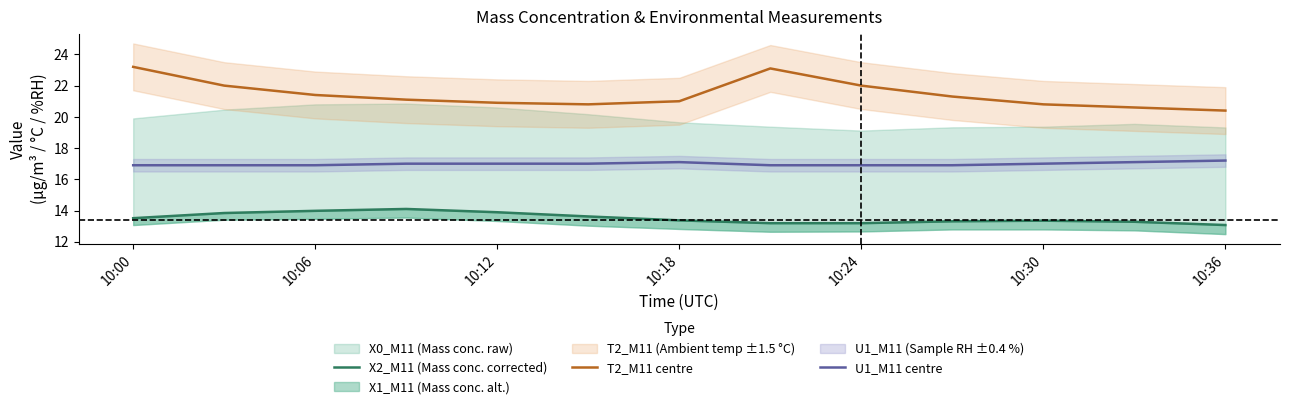

Reading left to right, what are all the values shown in this chart?

X2_M11 (Mass conc. corrected): 13.5	13.8	14.0	14.1	13.9	13.6	13.4	13.2	13.2	13.3	13.3	13.3	13.1
T2_M11 centre: 23.2	22.0	21.4	21.1	20.9	20.8	21.0	23.1	22.0	21.3	20.8	20.6	20.4
U1_M11 centre: 16.9	16.9	16.9	17.0	17.0	17.0	17.1	16.9	16.9	16.9	17.0	17.1	17.2